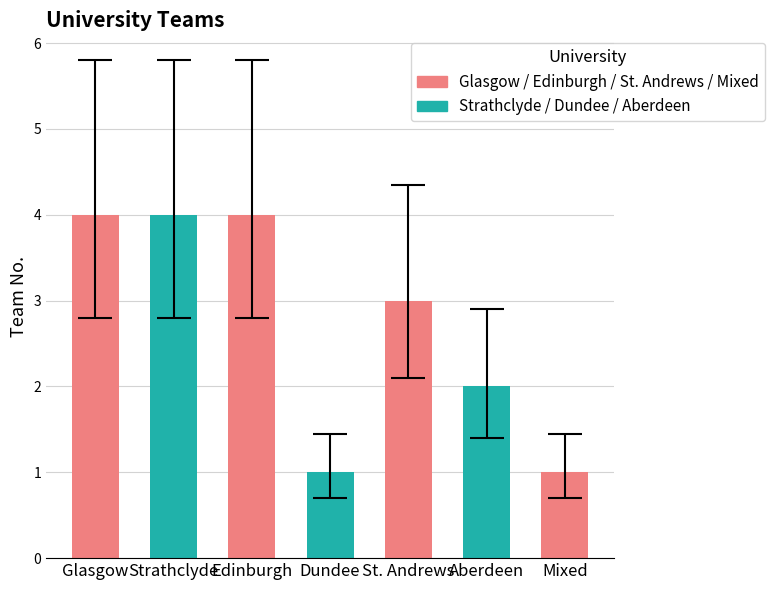

What is the label of the 2nd bar from the left?

Strathclyde